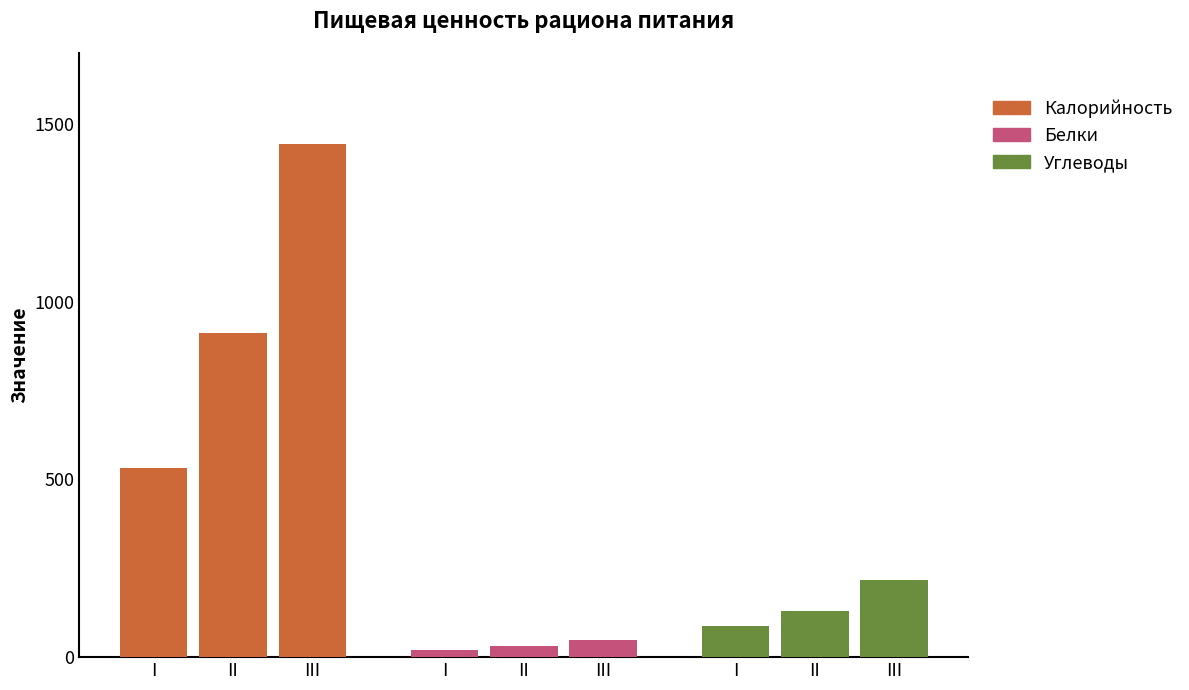

Between Завтрак and Обед, which series saw the biggest shift?

Калорийность